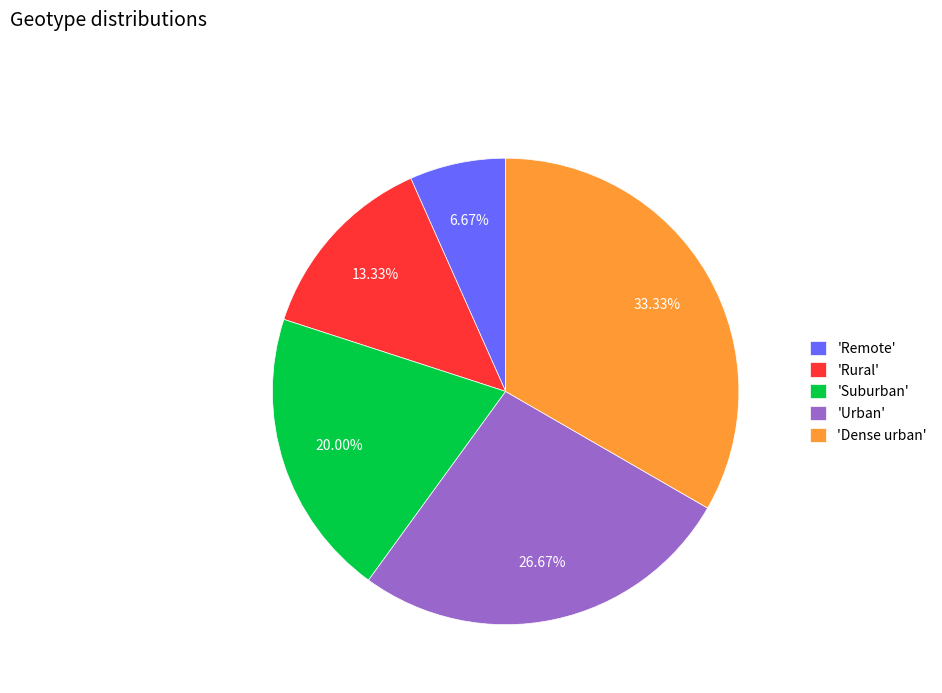

Combined, do 'Rural' and 'Urban' account for over 50%?

No